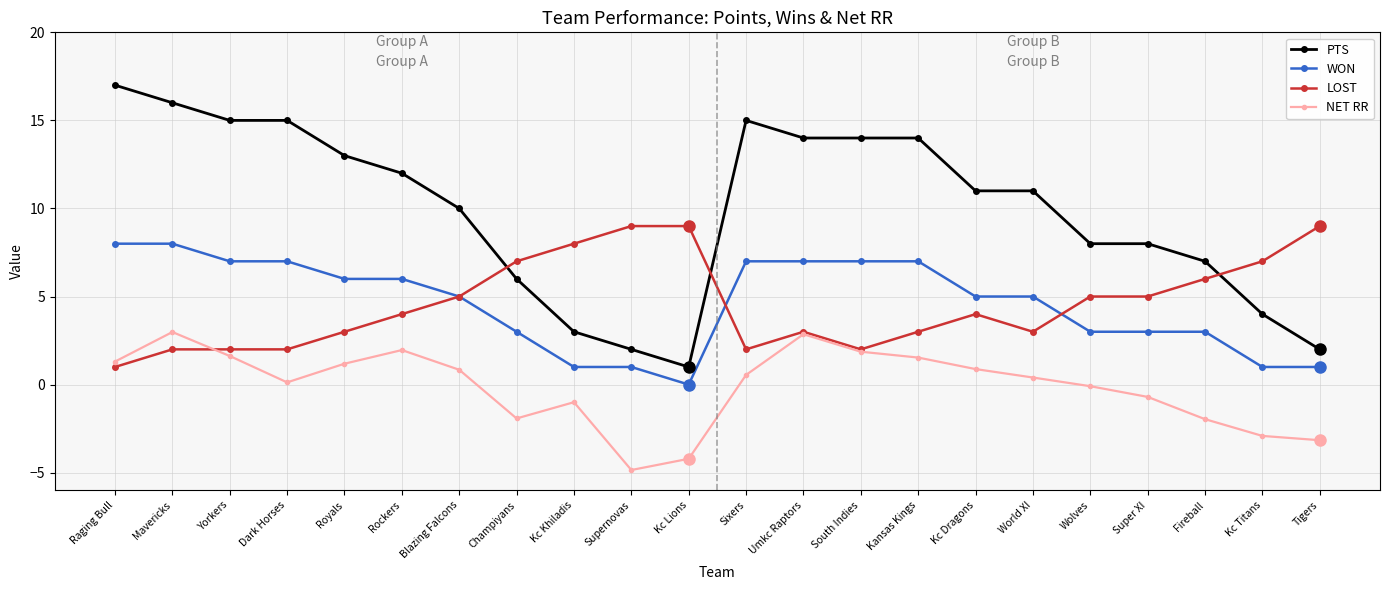

What is the sum of the LOST values at Dark Horses and World XI?

5.0